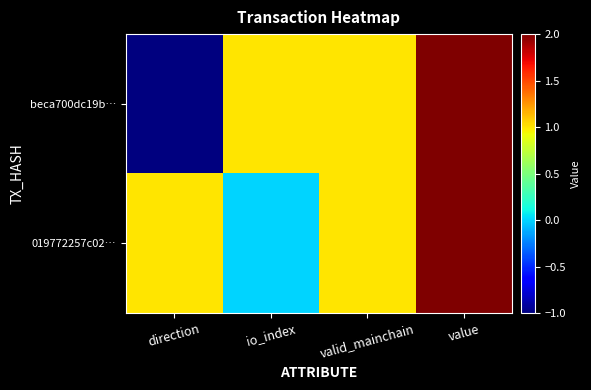

Reading right to left, extract all data points from this chart.

beca700dc19b…: value=2	valid_mainchain=1	io_index=1	direction=-1
019772257c02…: value=2	valid_mainchain=1	io_index=0	direction=1